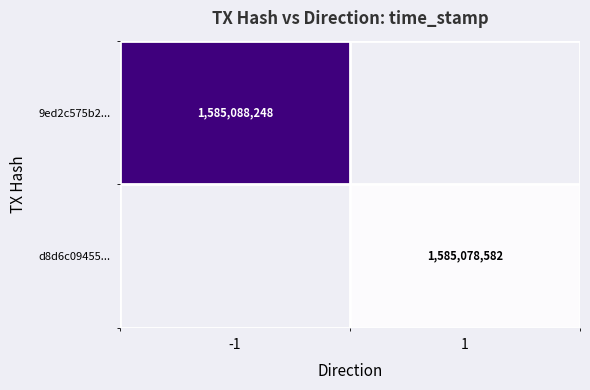

The 9ed2c575b2... series shows 836325816 at -1. True or false?

False